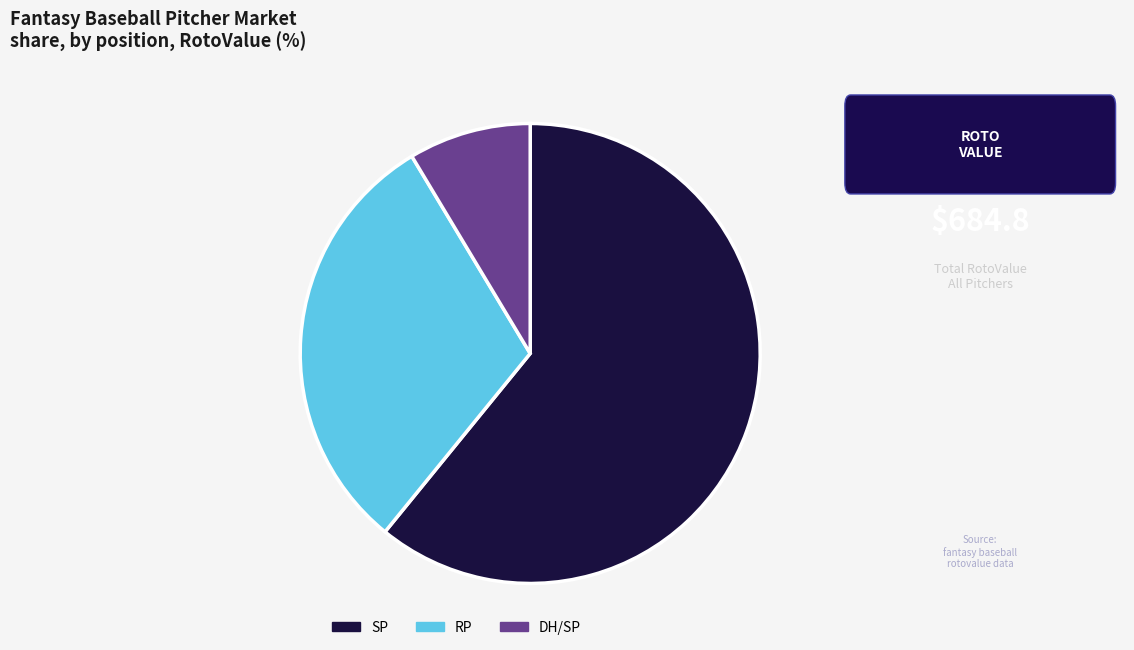

Is the sum of RP and SP greater than half?

Yes